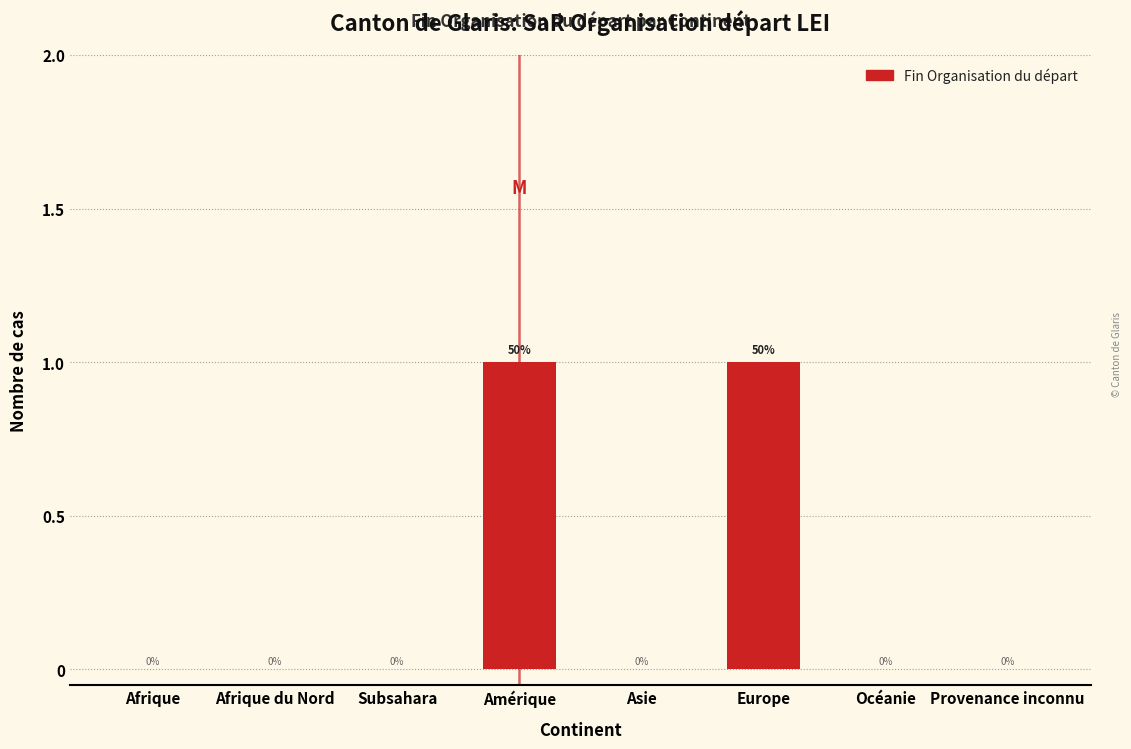

Reading left to right, what are all the values shown in this chart?

Afrique=0	Afrique du Nord=0	Subsahara=0	Amérique=1	Asie=0	Europe=1	Océanie=0	Provenance inconnu=0